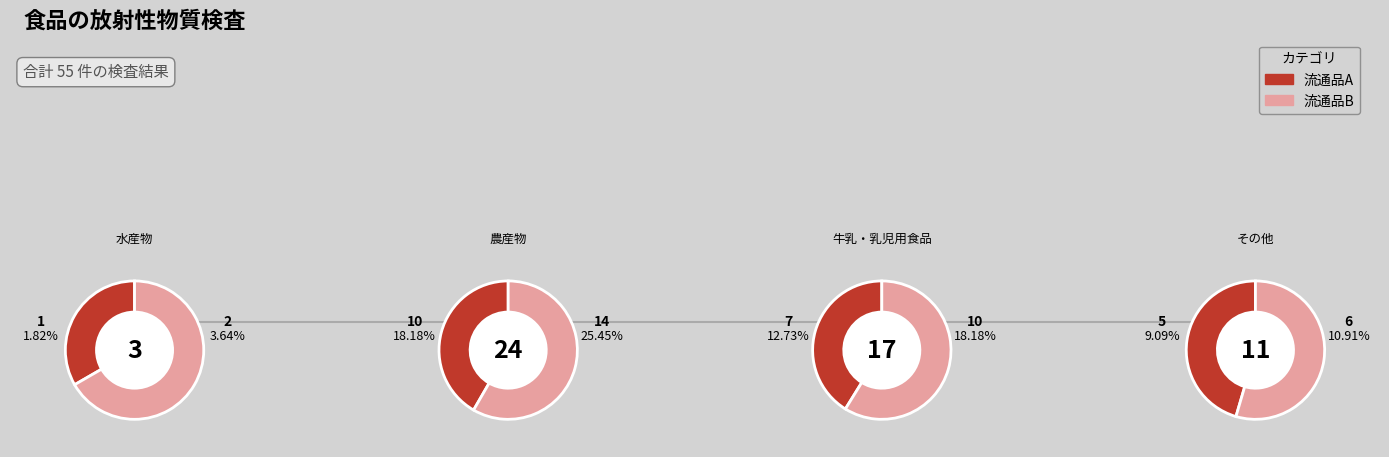

Approximately how many times larger is the value at 農産物 compared to その他?

2.2